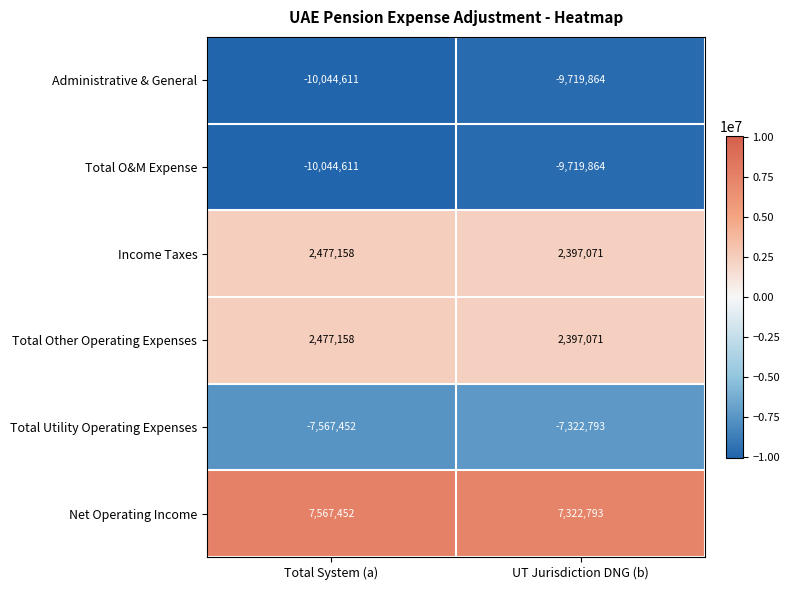

Which label corresponds to the smallest value in the chart?

Total System (a)